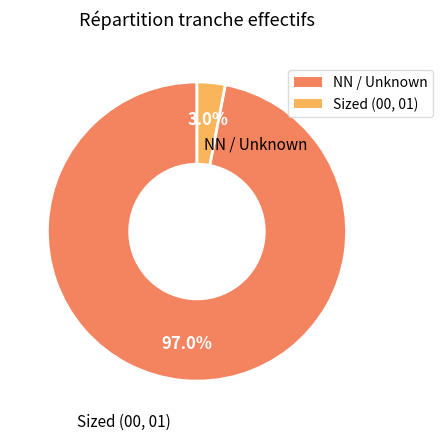

Does any single category account for the majority?

Yes